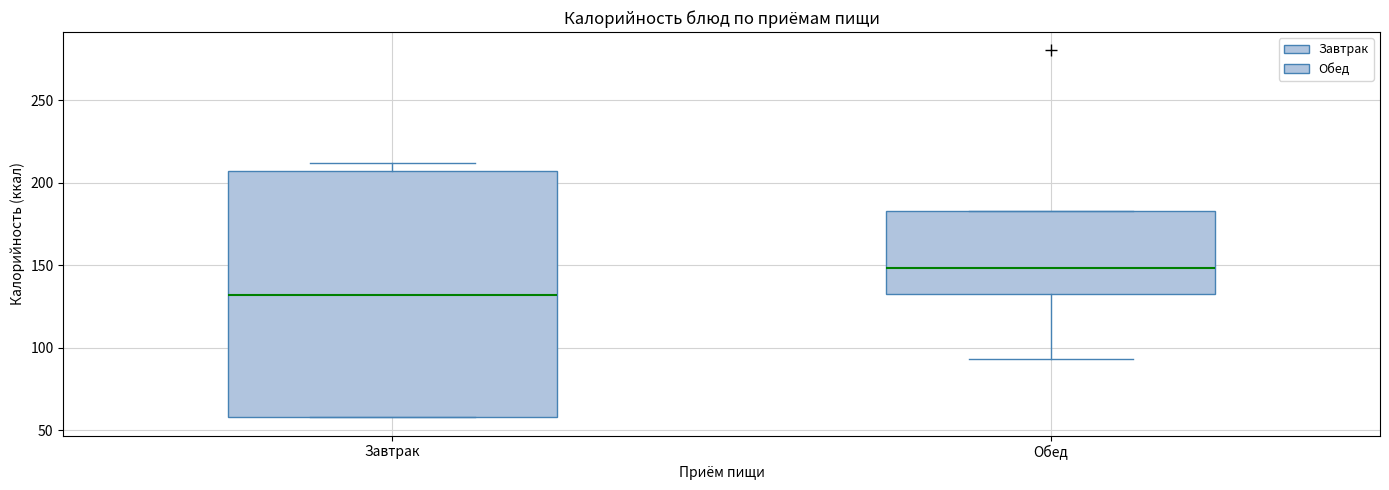

Where is the upper edge of the box for Завтрак on the y-axis? The values are not printed on the chart, so give them approximately, as read against the axis.

205